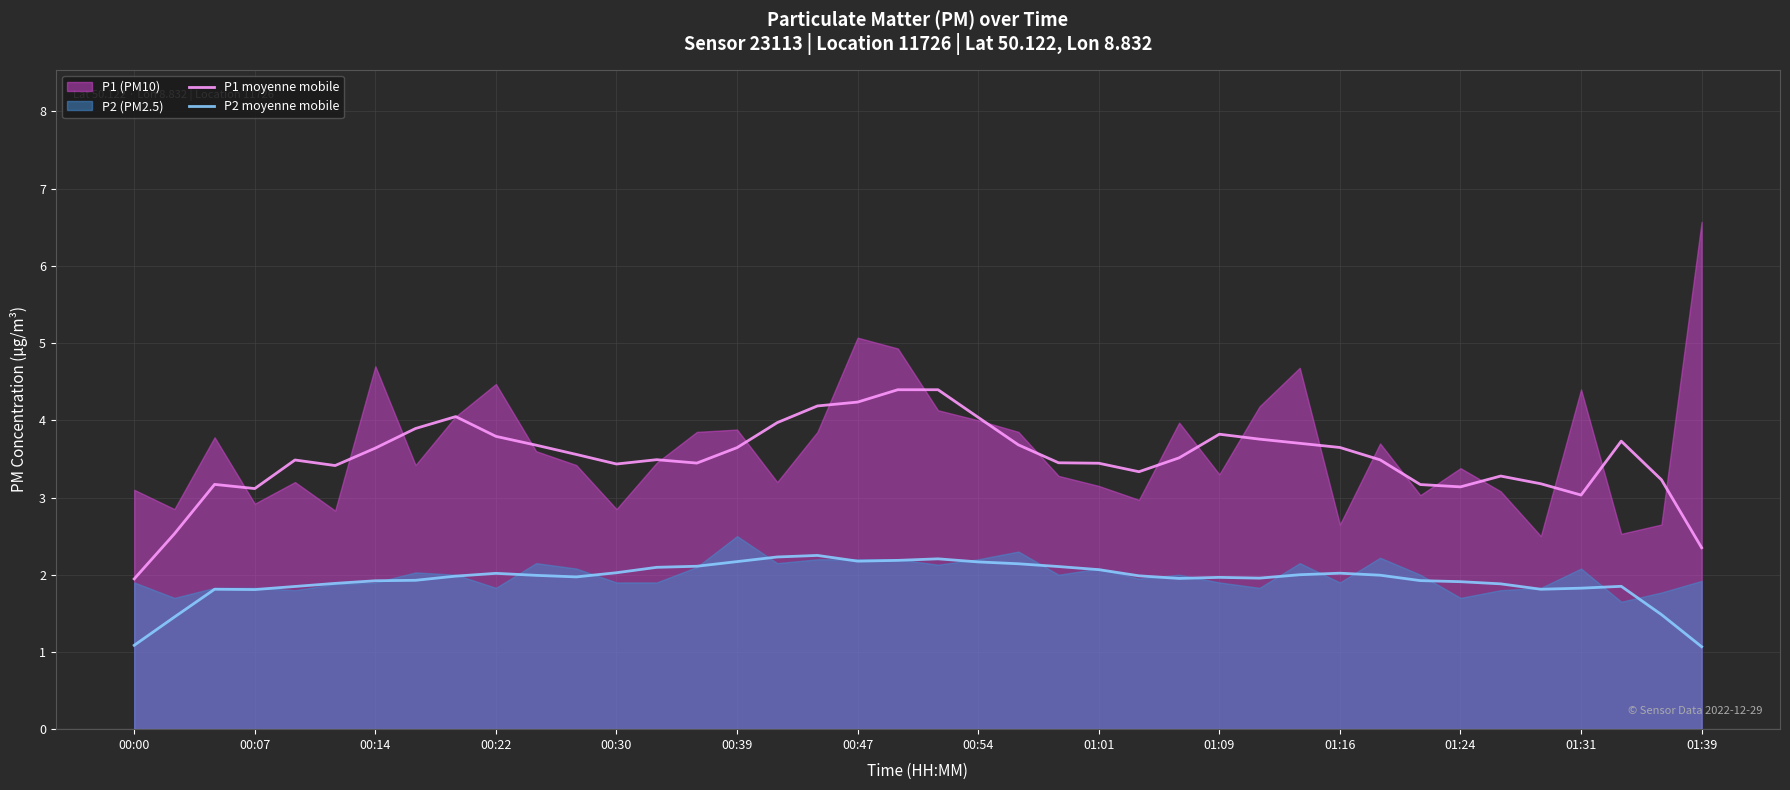

What is the highest value of the P1 moyenne mobile series?

4.4